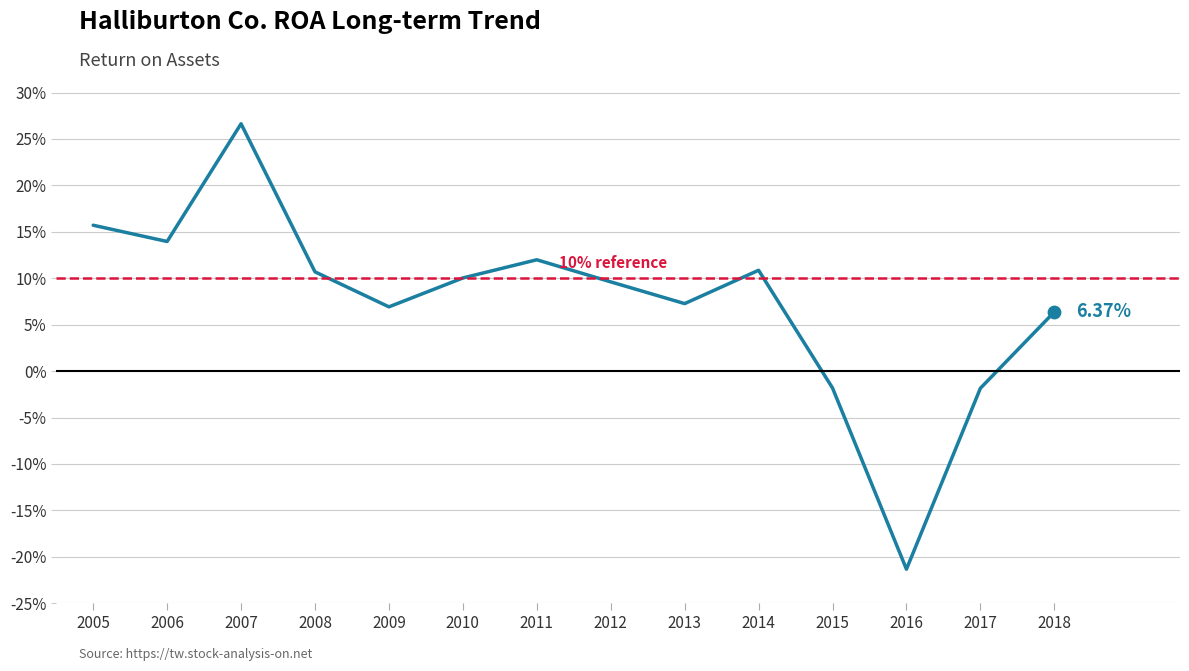

What is the change in value from 2011 to 2018?

-0.1